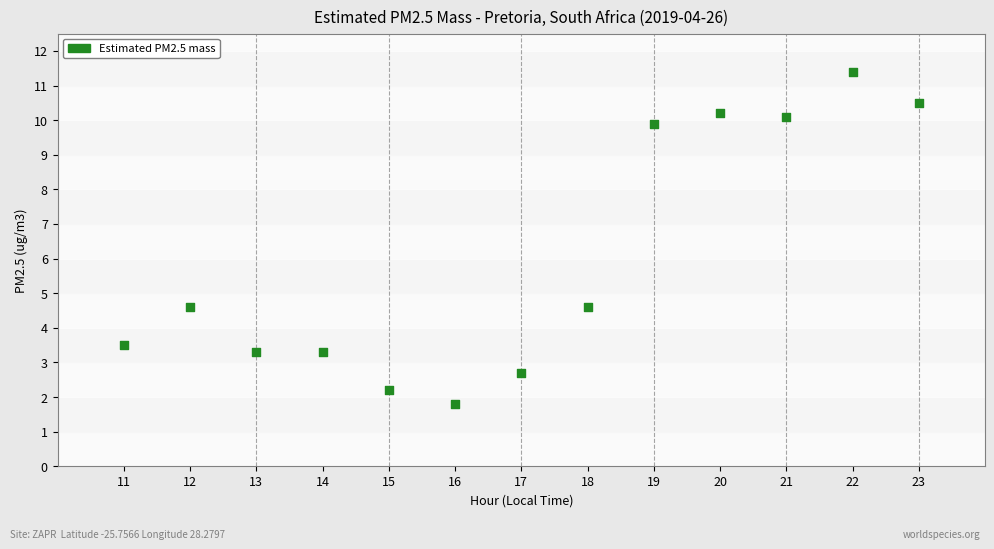

What is the range of Y values (max minus min)?

9.6